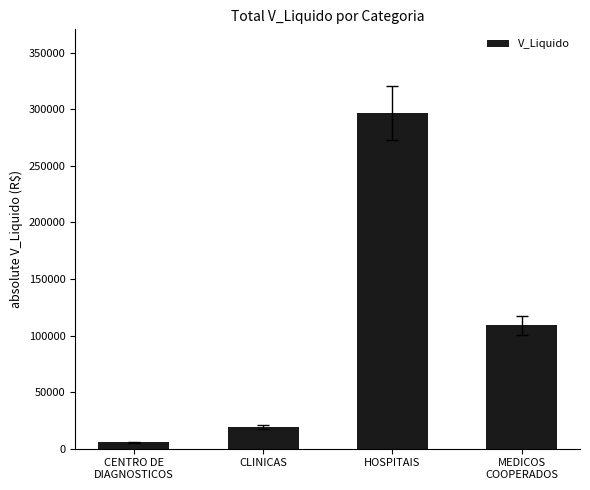

List the labels in order of value, largest first.

HOSPITAIS, MEDICOS
COOPERADOS, CLINICAS, CENTRO DE
DIAGNOSTICOS